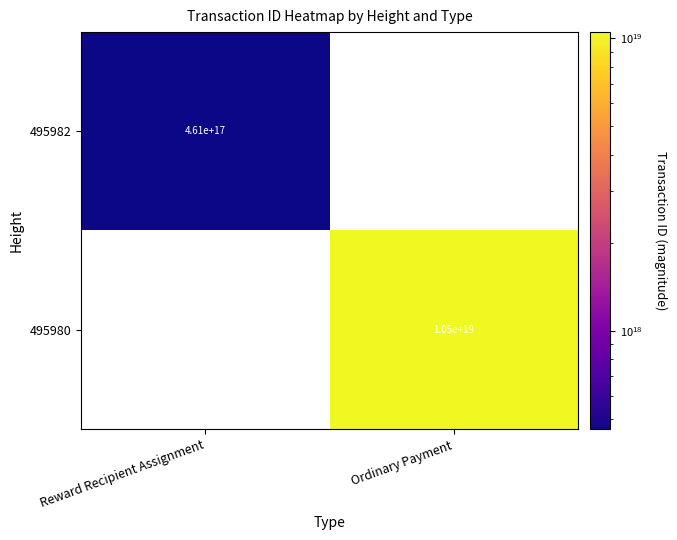

True or false: 495980 has a value of 17975982665662339072 at Ordinary Payment.

False